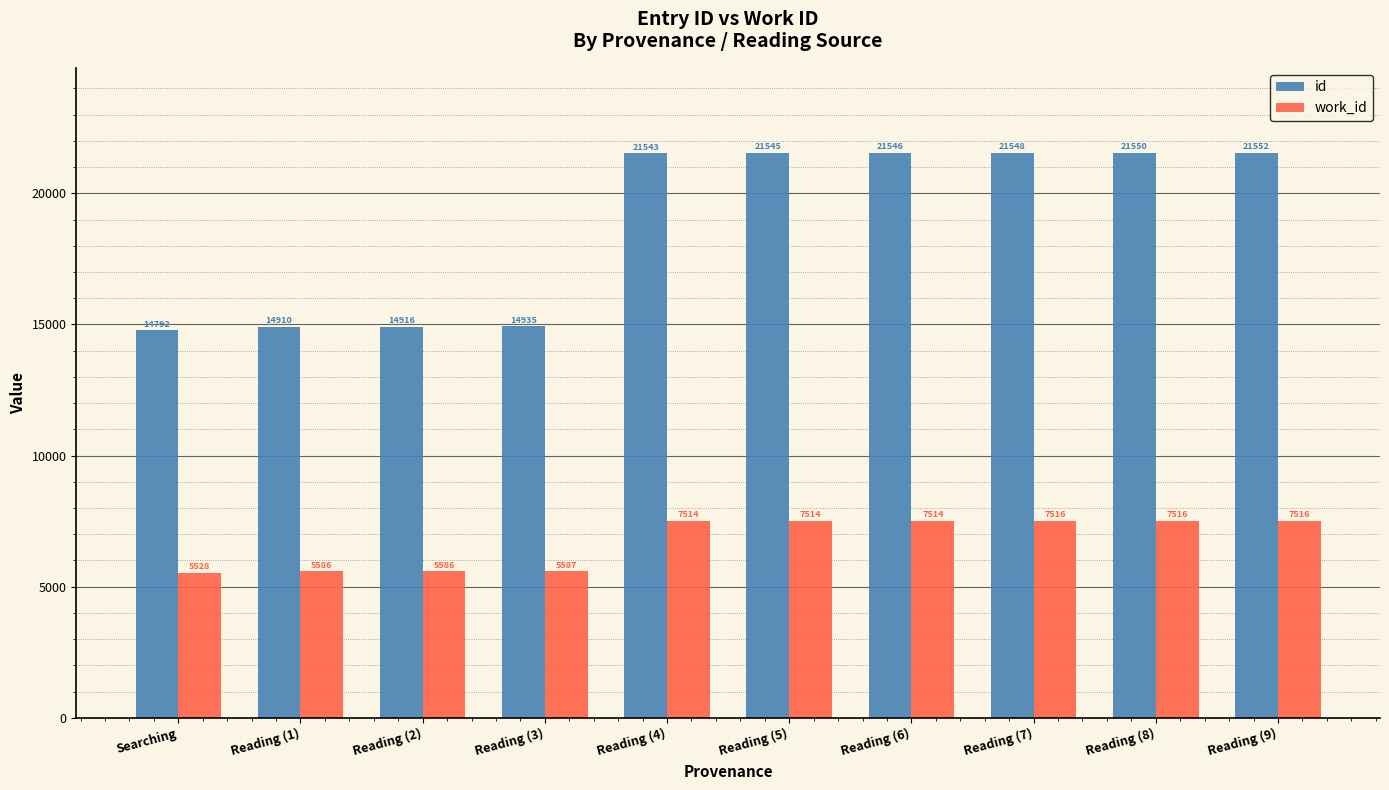

What is the label of the 10th bar from the right?

Searching